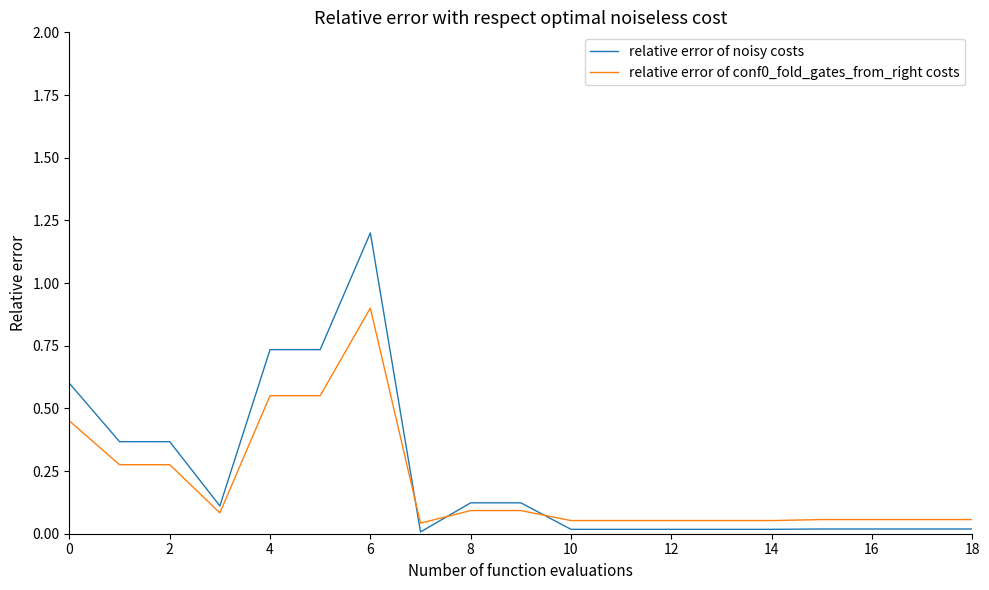

Which series has the largest range (max minus min)?

relative error of noisy costs